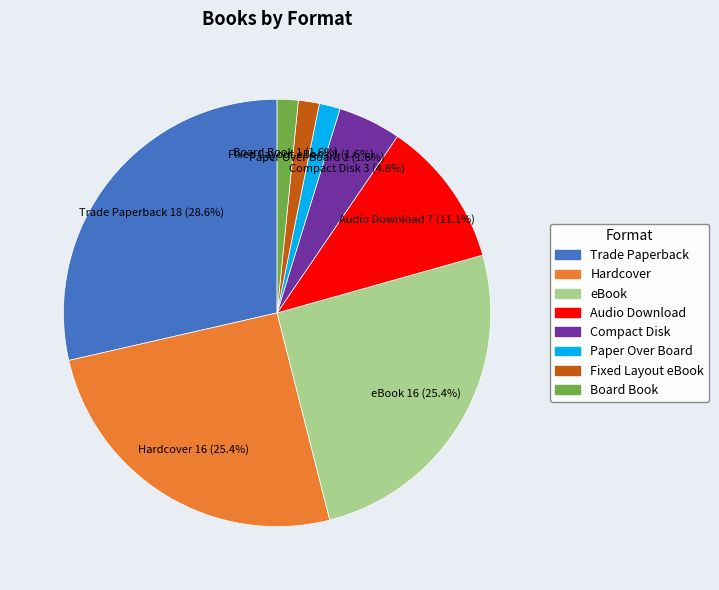

What is the ratio of the value at Fixed Layout eBook to the value at Paper Over Board?

1.0